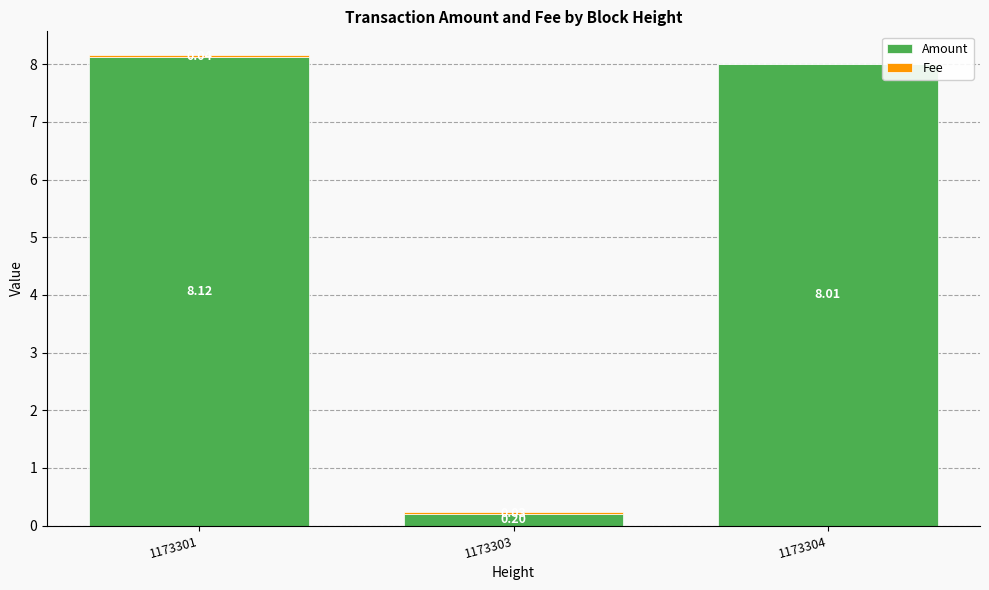

What is the sum of the Amount values at 1173301 and 1173303?

8.3